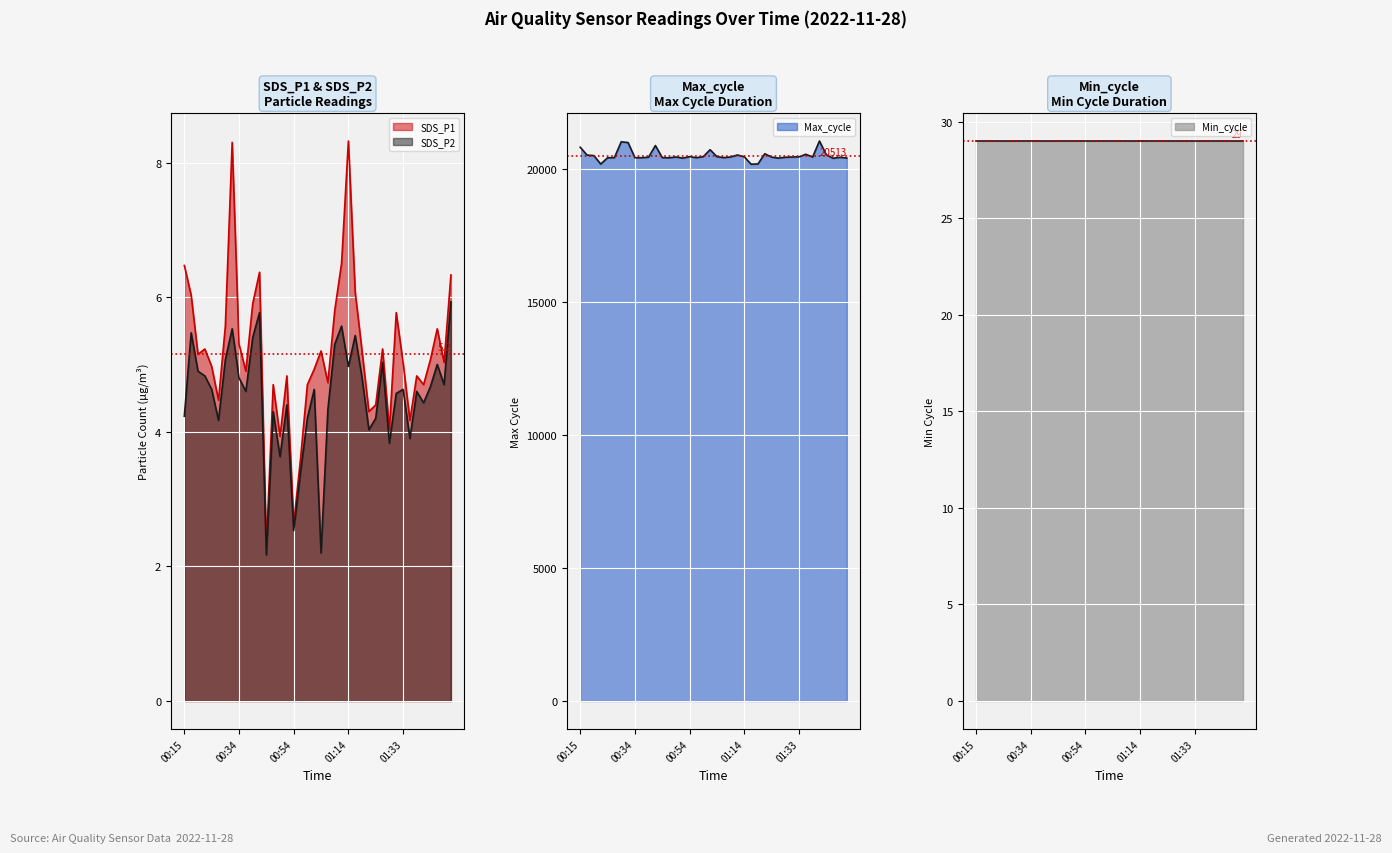

True or false: Max_cycle and SDS_P1 intersect in this chart.

False